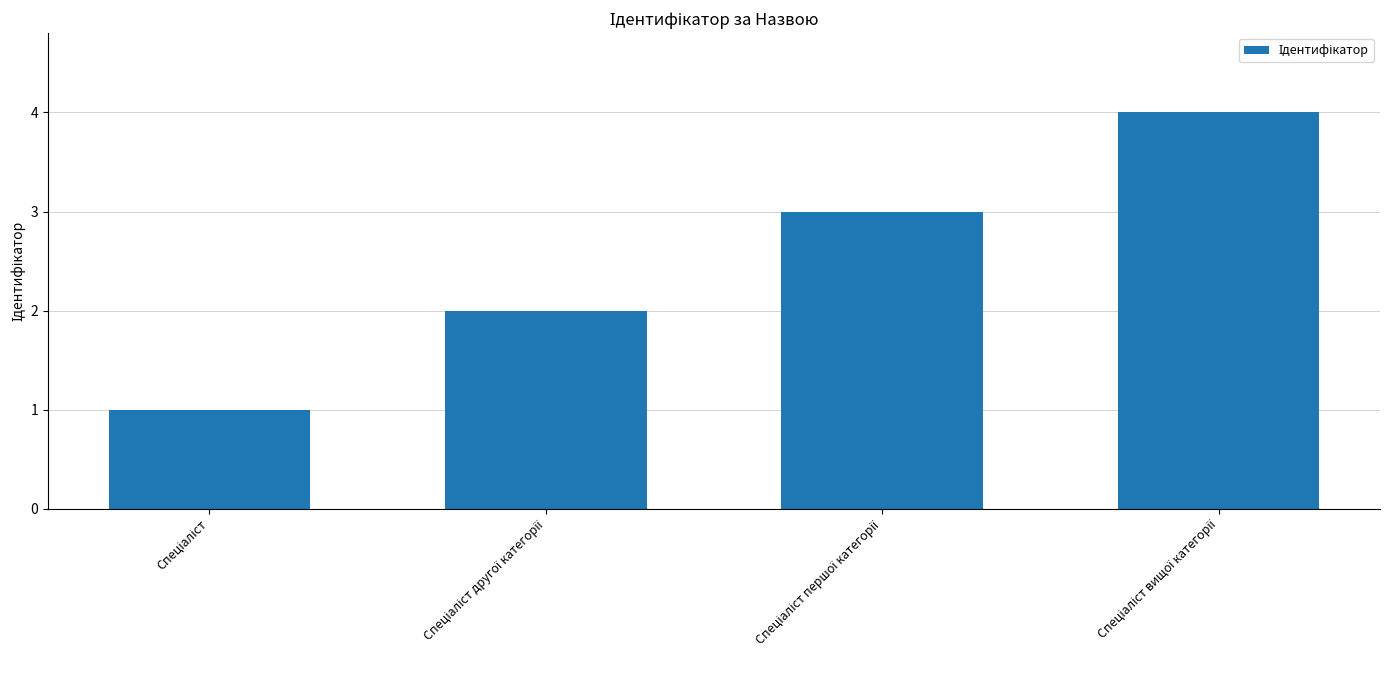

Count the values in the range 2 to 4.

3